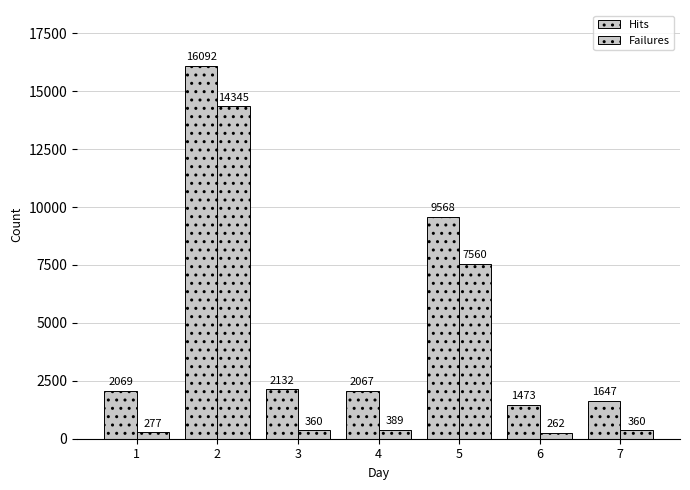

Where does the Hits series first go above 2069?

2